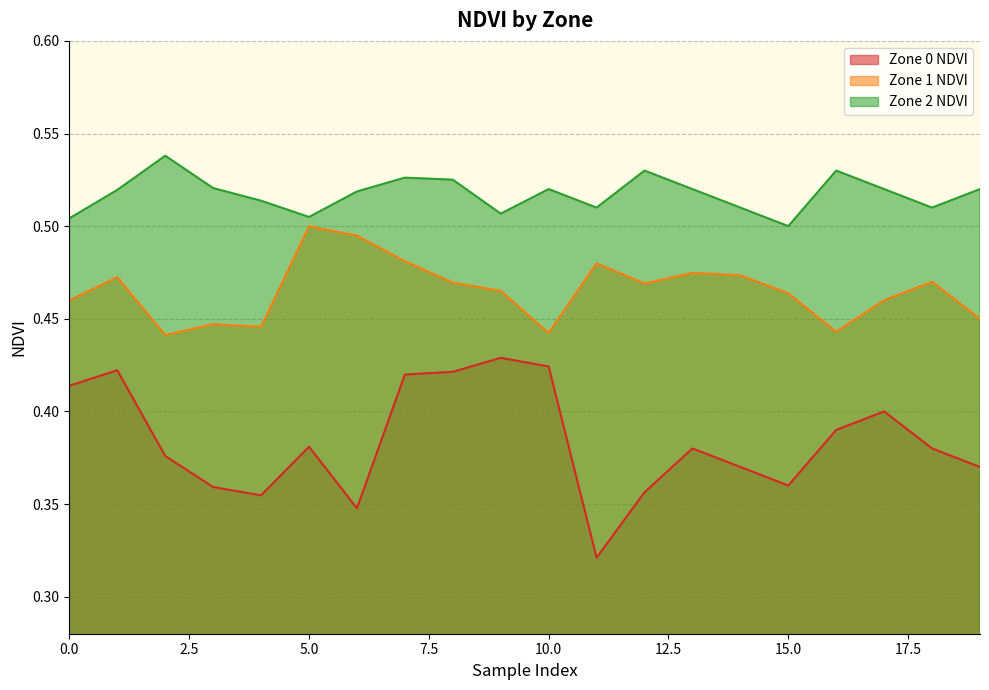

At which label does Zone 2 NDVI reach its peak?

2